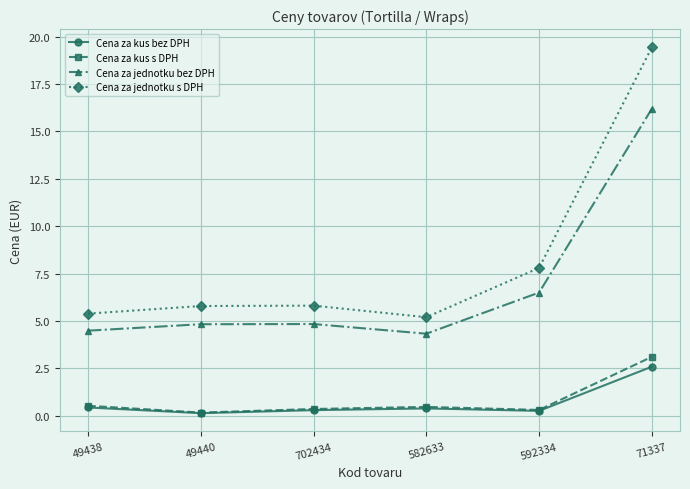

What is the label of the 1st point from the left?

49438